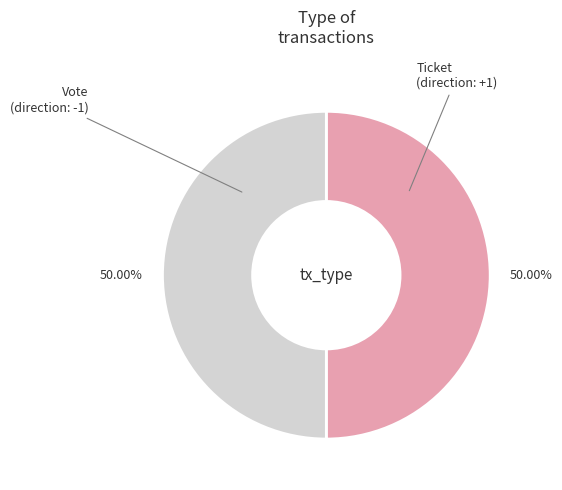

Combined, what portion of the pie is Ticket and Vote?

100.0%